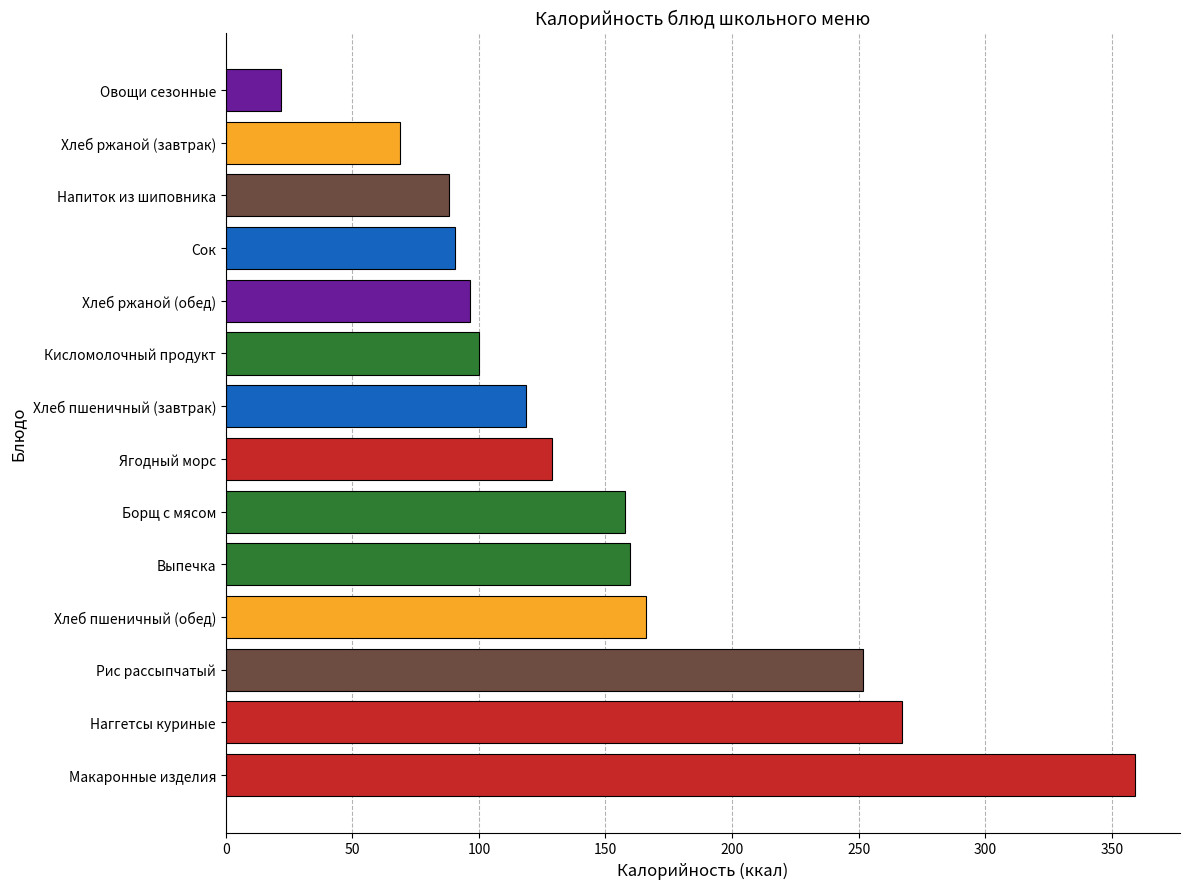

Are the bars horizontal?

Yes